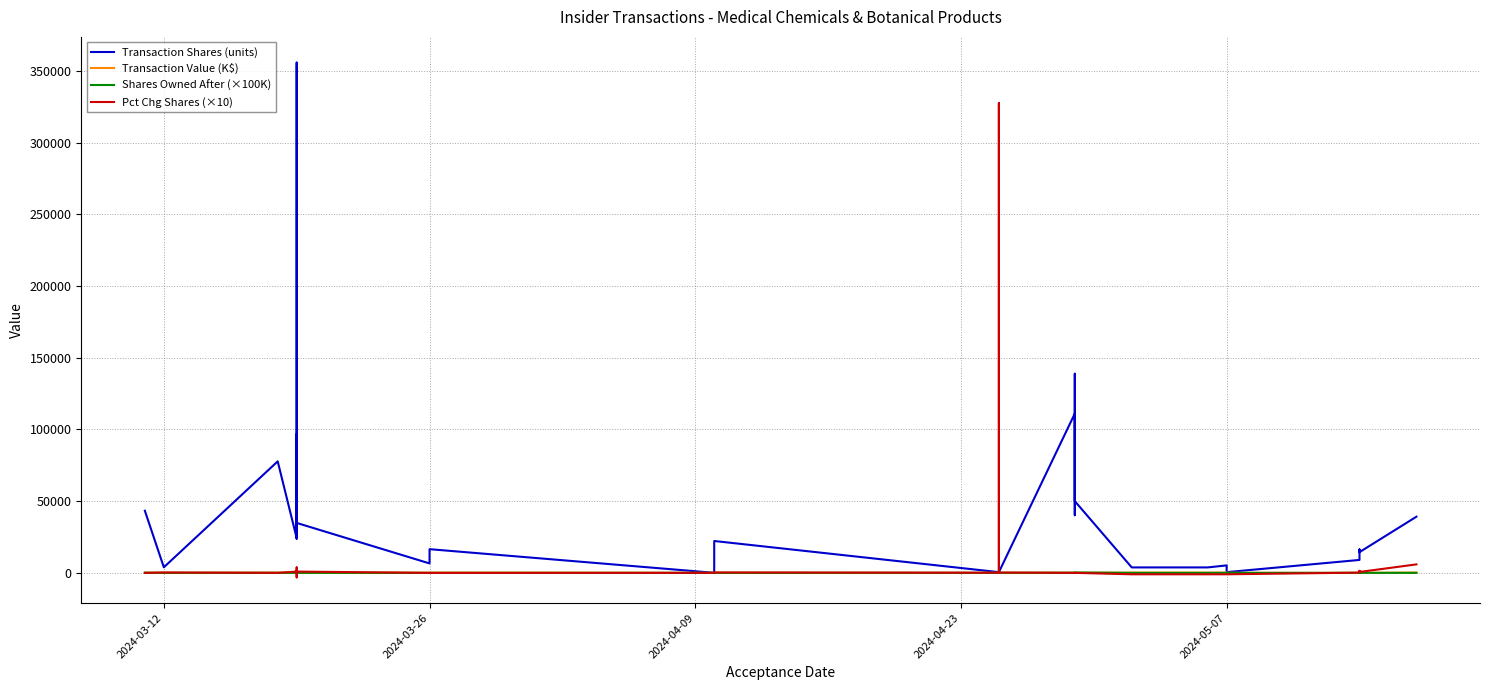

Where do Transaction Value (K$) and Shares Owned After (×100K) first cross each other?

2024-03-26 and 2024-04-09